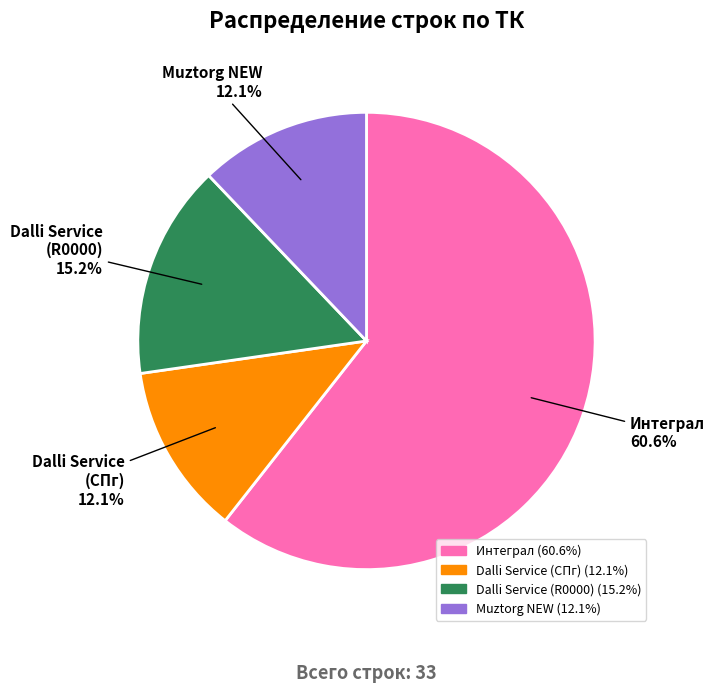

Is there any slice that represents more than half of the pie?

Yes